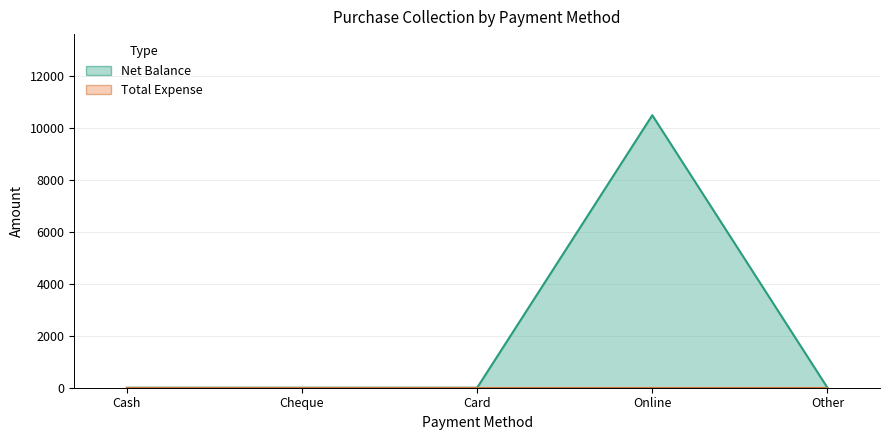

What is the label of the 4th point from the left?

Online